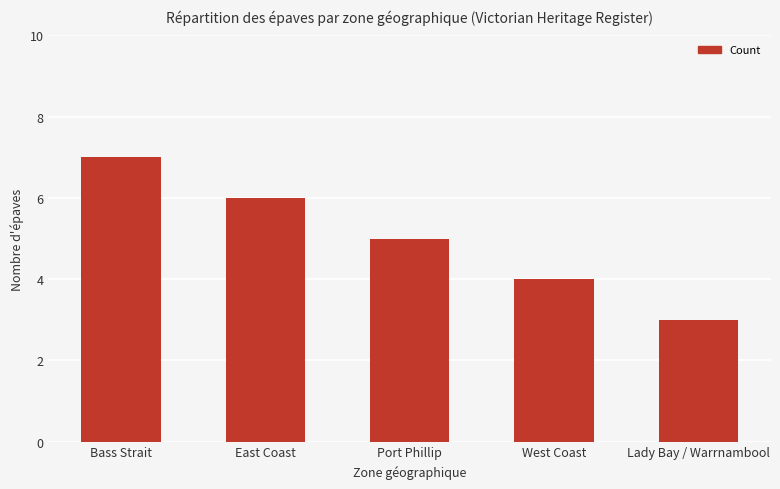

Reading left to right, extract all data points from this chart.

Bass Strait=7	East Coast=6	Port Phillip=5	West Coast=4	Lady Bay / Warrnambool=3